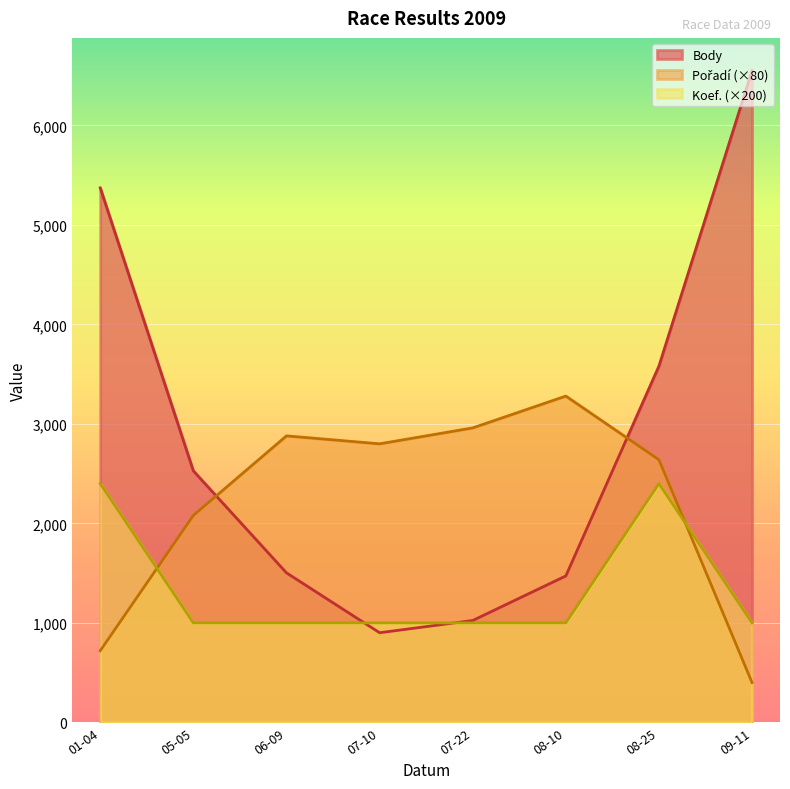

List the series in order of their overall mean, lowest first.

Koef., Pořadí, Body